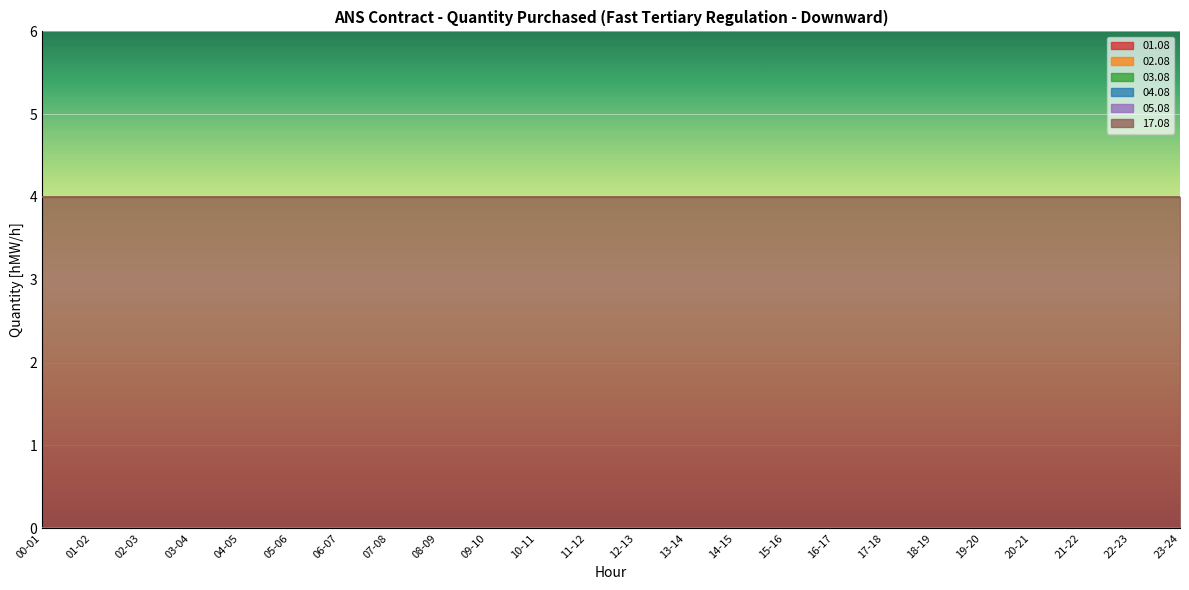

Which series has the largest total across all categories?

17.08